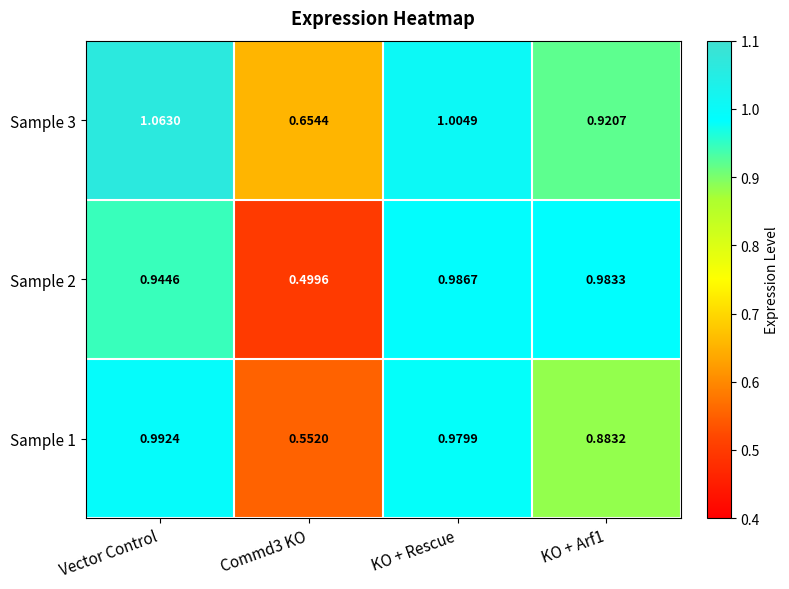

At how many categories does at least one series exceed 0?

4